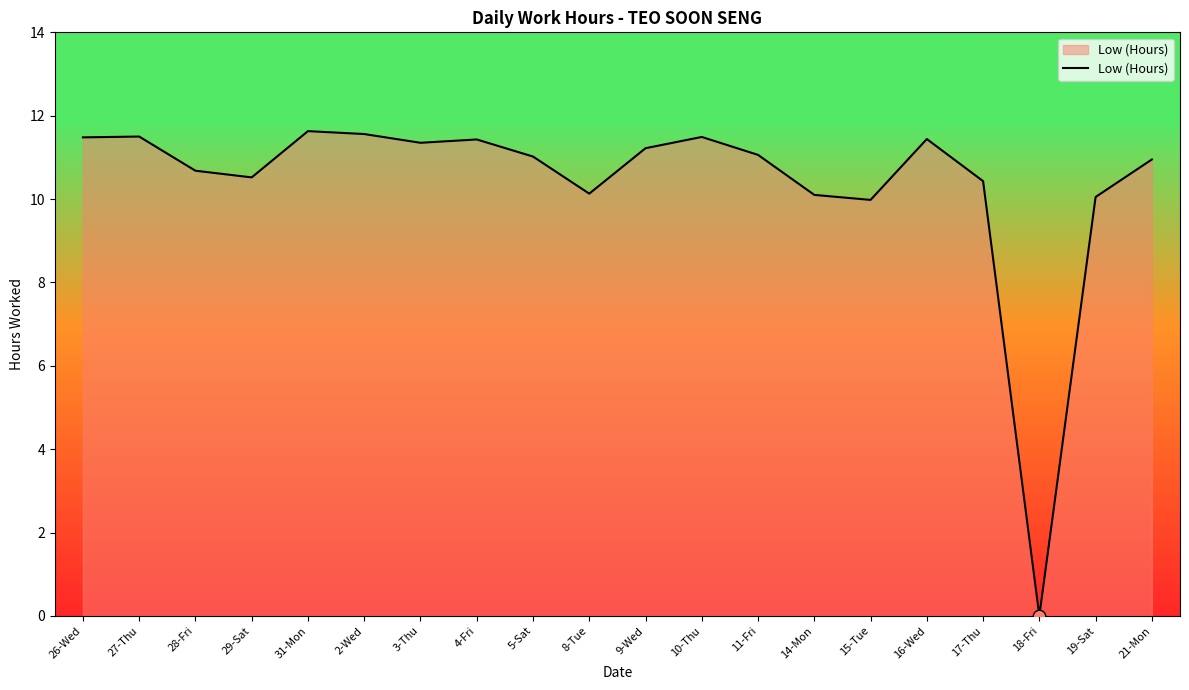

What is the change in value from 28-Fri to 11-Fri?

+0.4